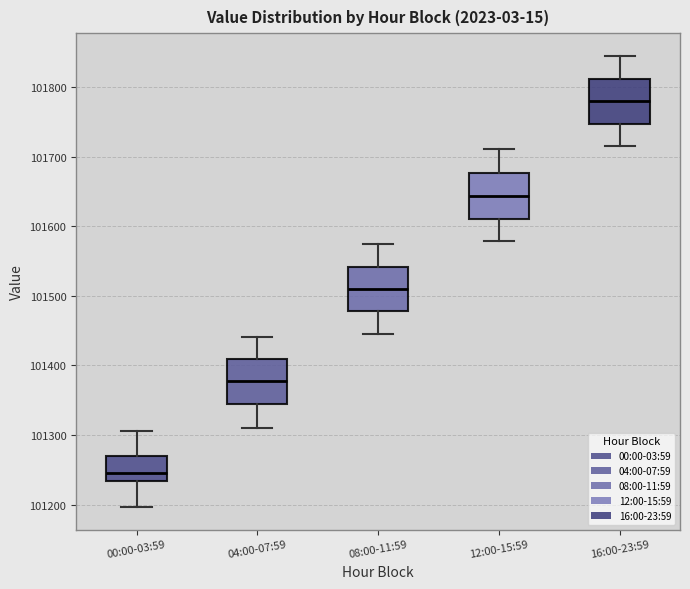

Reading left to right, transcribe this box plot: for each box, give where its median line is, the range the box spans, and where its two whiskers end, as read against the y-axis. The values are not printed on the chart, so give them approximately, as read against the axis.

00:00-03:59: median 101250, box 101230 to 101270, whiskers 101200 to 101310
04:00-07:59: median 101380, box 101340 to 101410, whiskers 101310 to 101440
08:00-11:59: median 101510, box 101480 to 101540, whiskers 101450 to 101580
12:00-15:59: median 101640, box 101610 to 101680, whiskers 101580 to 101710
16:00-23:59: median 101780, box 101750 to 101810, whiskers 101720 to 101850